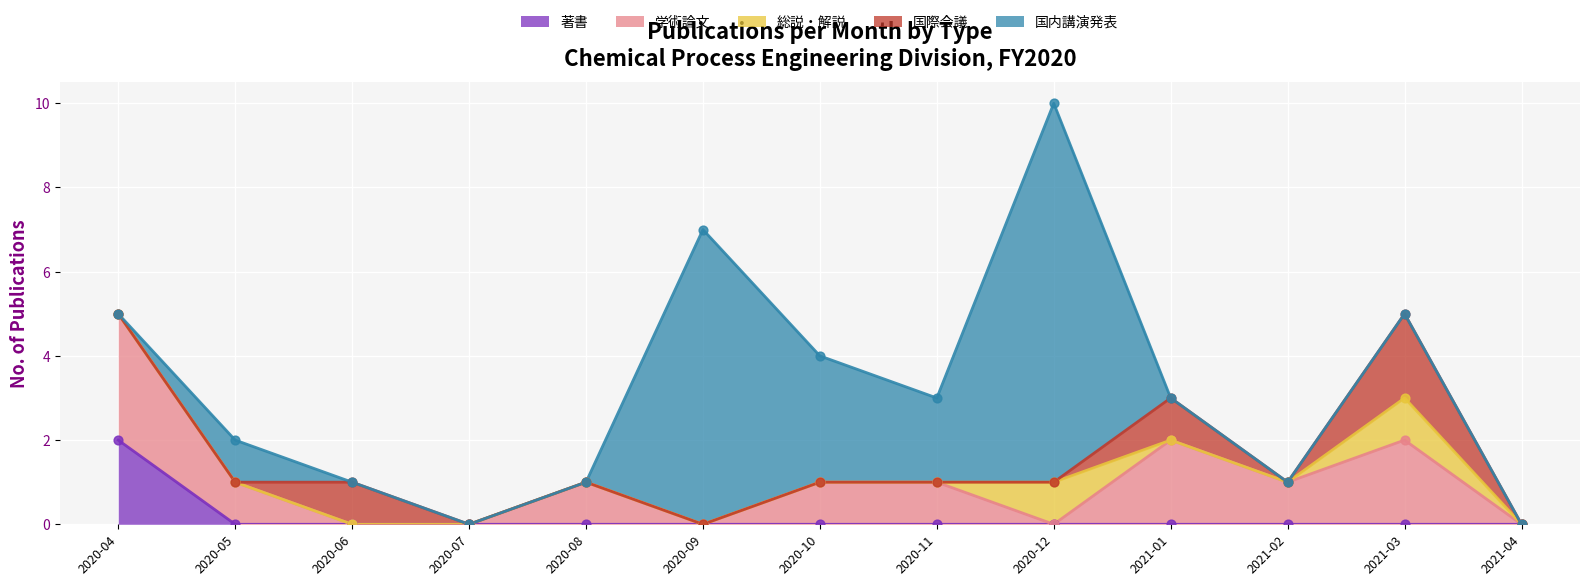

Which series contains the highest Y value?

国内講演発表